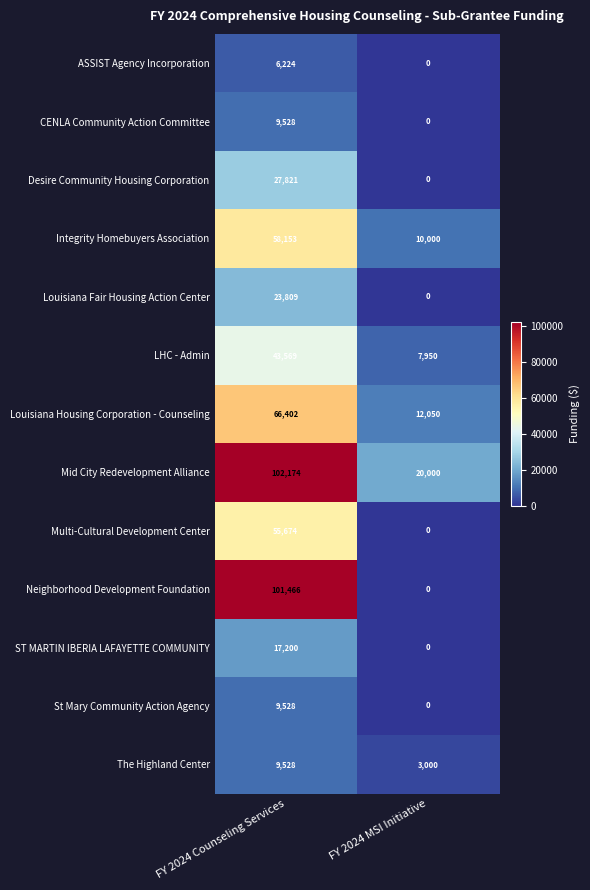

What is the approximate value of LHC - Admin at FY 2024 Counseling Services, to the nearest 10?

43570